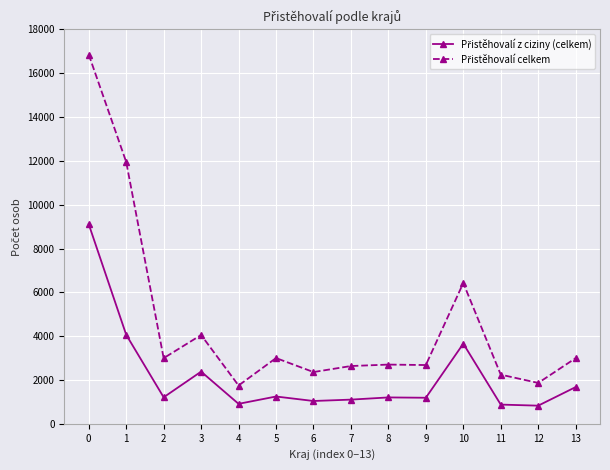

What is the total value across all series at 3?

6436